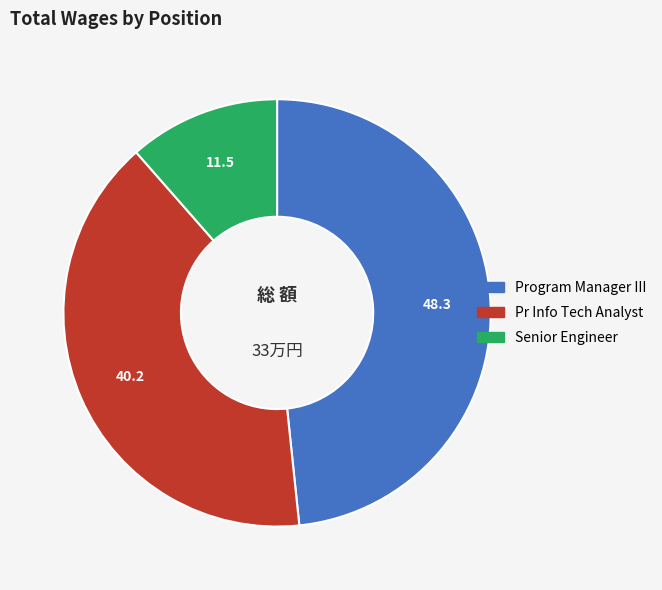

Does Program Manager III represent more than half of the total?

No